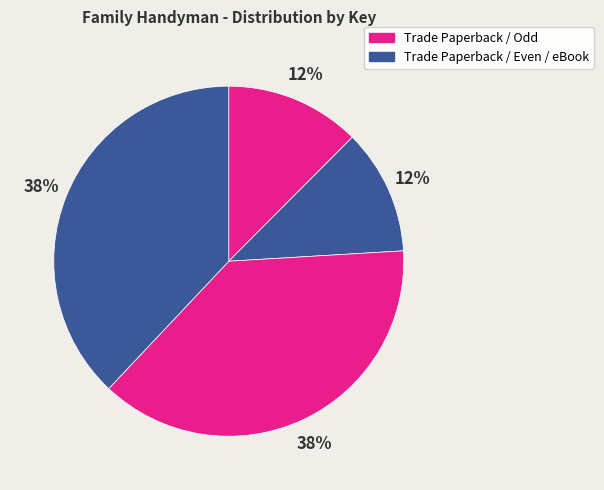

How many segments does this pie chart have?

4